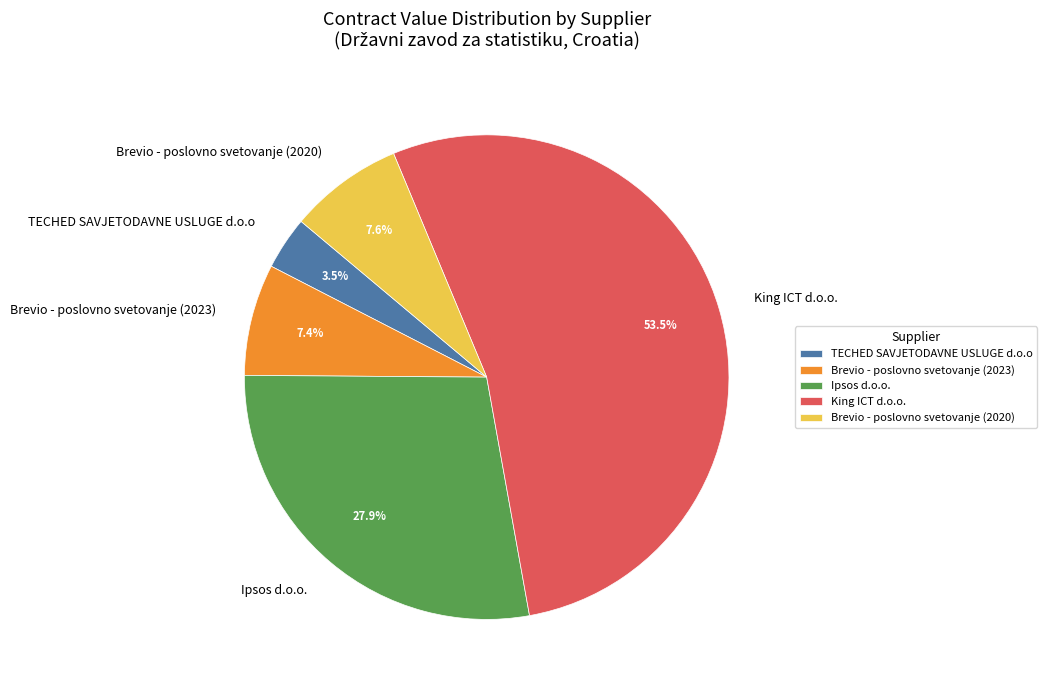

How much of the chart is everything except Brevio - poslovno svetovanje (2020)?

92.4%